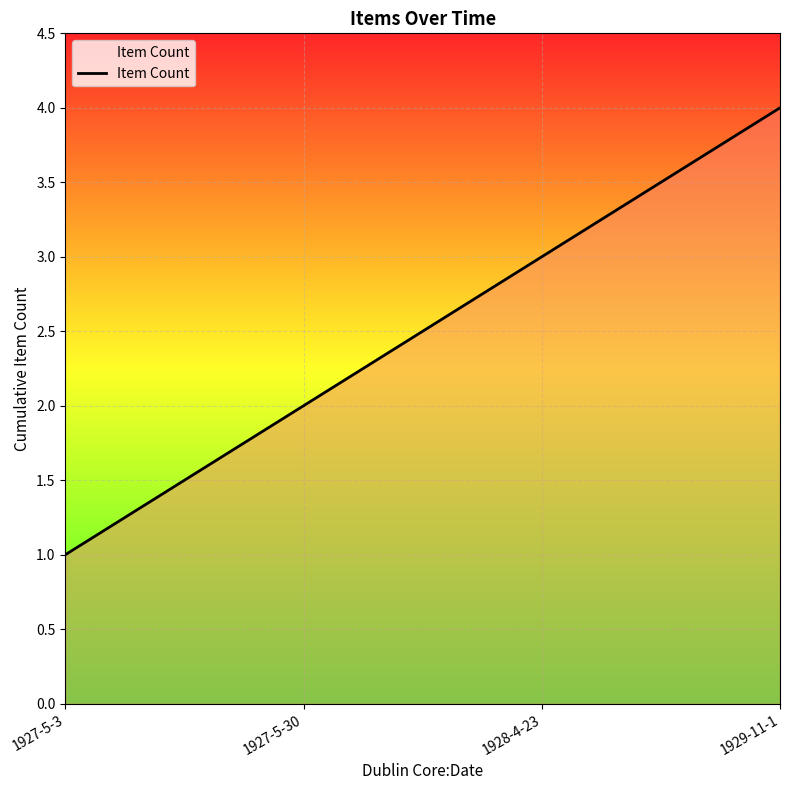

How many values are below 3?

2